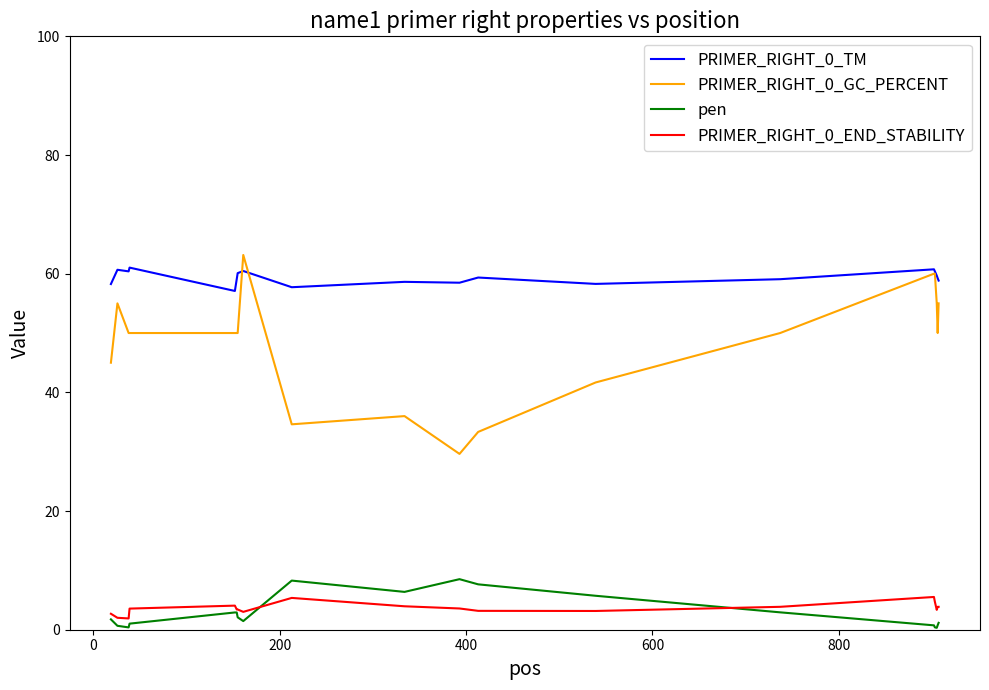

What are all the series names shown in the legend?

PRIMER_RIGHT_0_TM, PRIMER_RIGHT_0_GC_PERCENT, pen, PRIMER_RIGHT_0_END_STABILITY